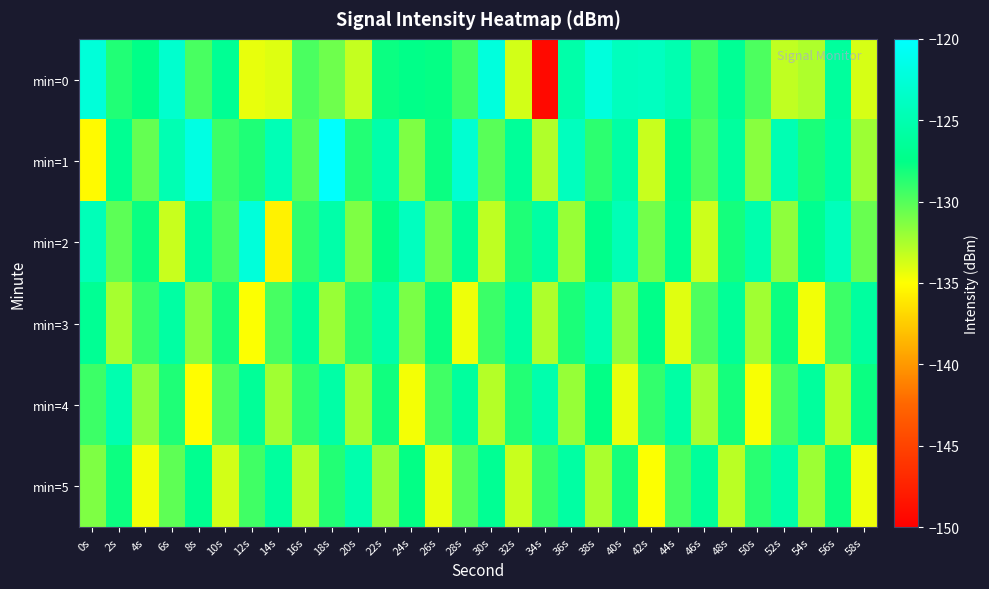

What is the spread (max minus min) of values at 6s?

10.3